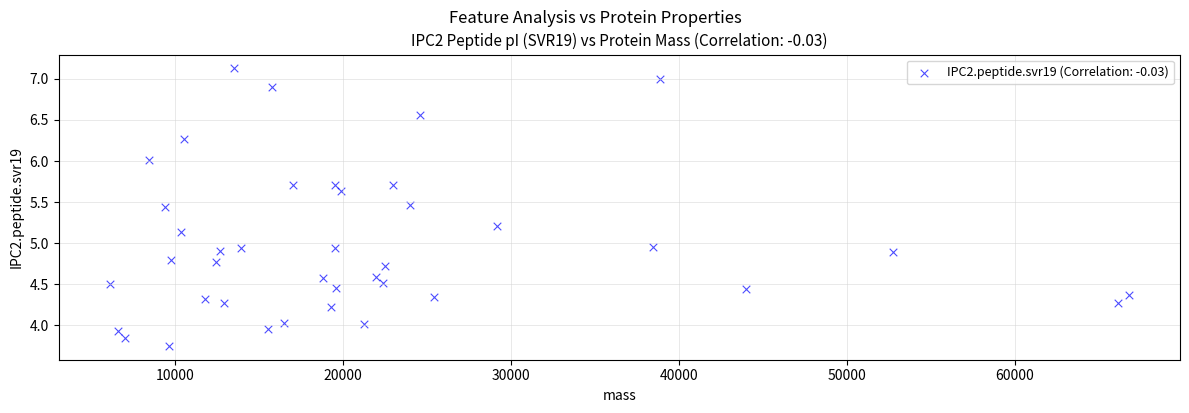

What is the range of Y values (max minus min)?

3.4